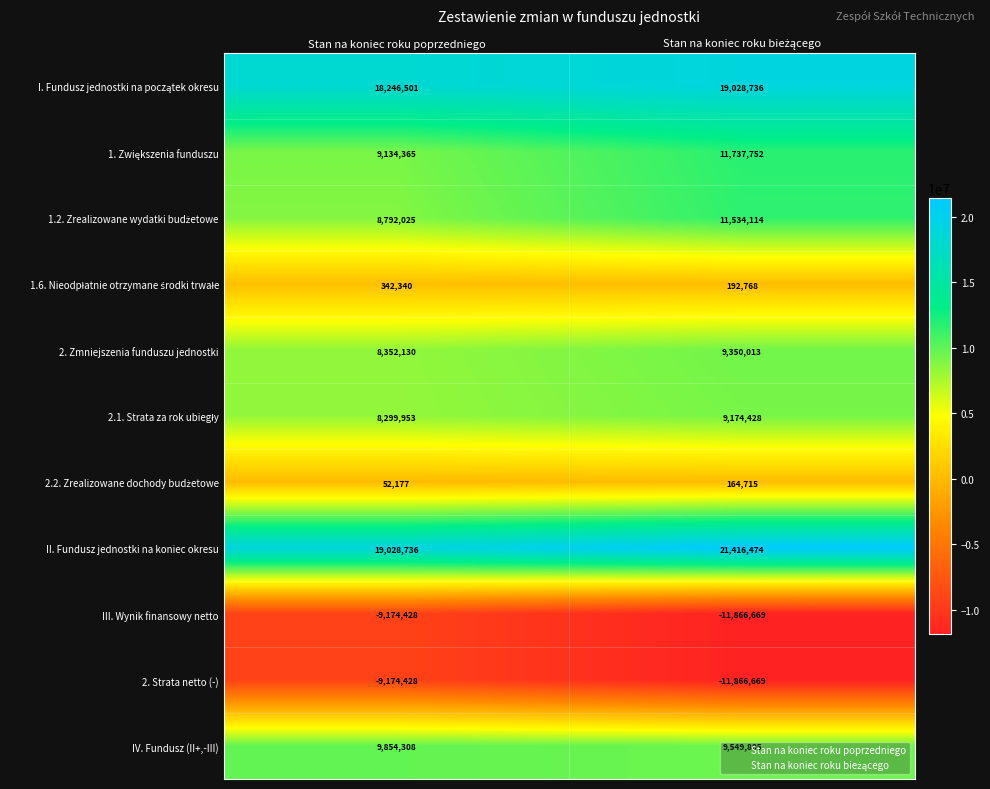

Which series has the largest total across all categories?

II. Fundusz jednostki na koniec okresu